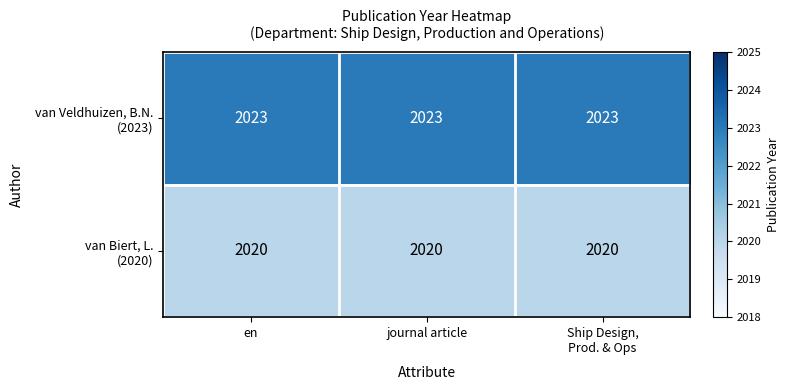

What is the total value across all series at en?

4043